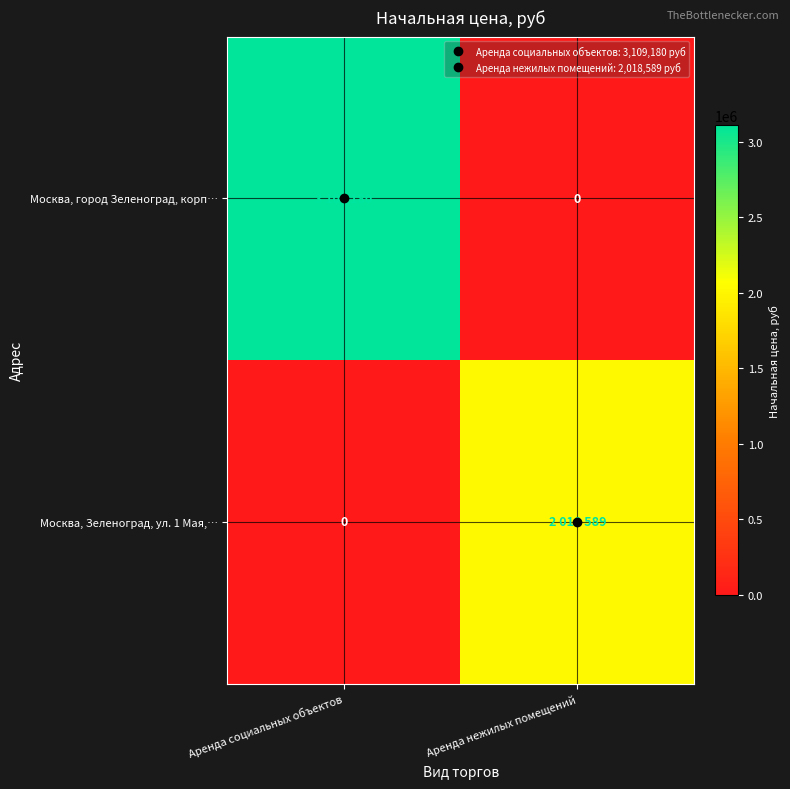

What is the difference between the Москва, Зеленоград, ул. 1 Мая,… values at Аренда социальных объектов and Аренда нежилых помещений?

2018589